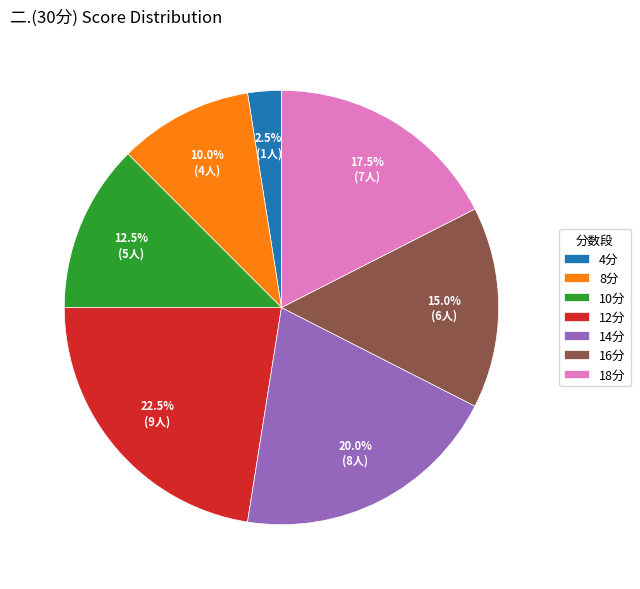

Is there a majority slice in this chart?

No